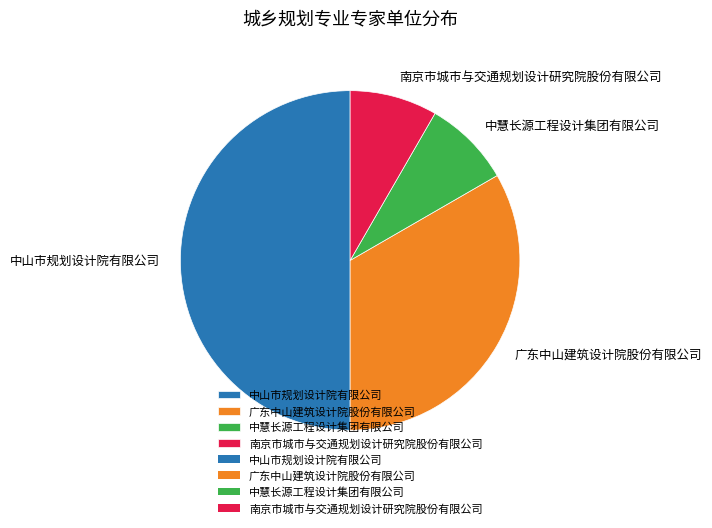

Is the sum of 中山市规划设计院有限公司 and 南京市城市与交通规划设计研究院股份有限公司 greater than half?

Yes